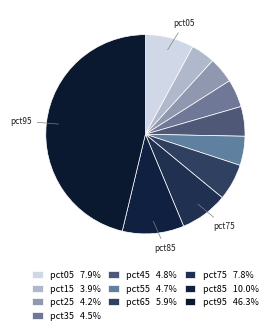

How many slices are in this pie chart?

10